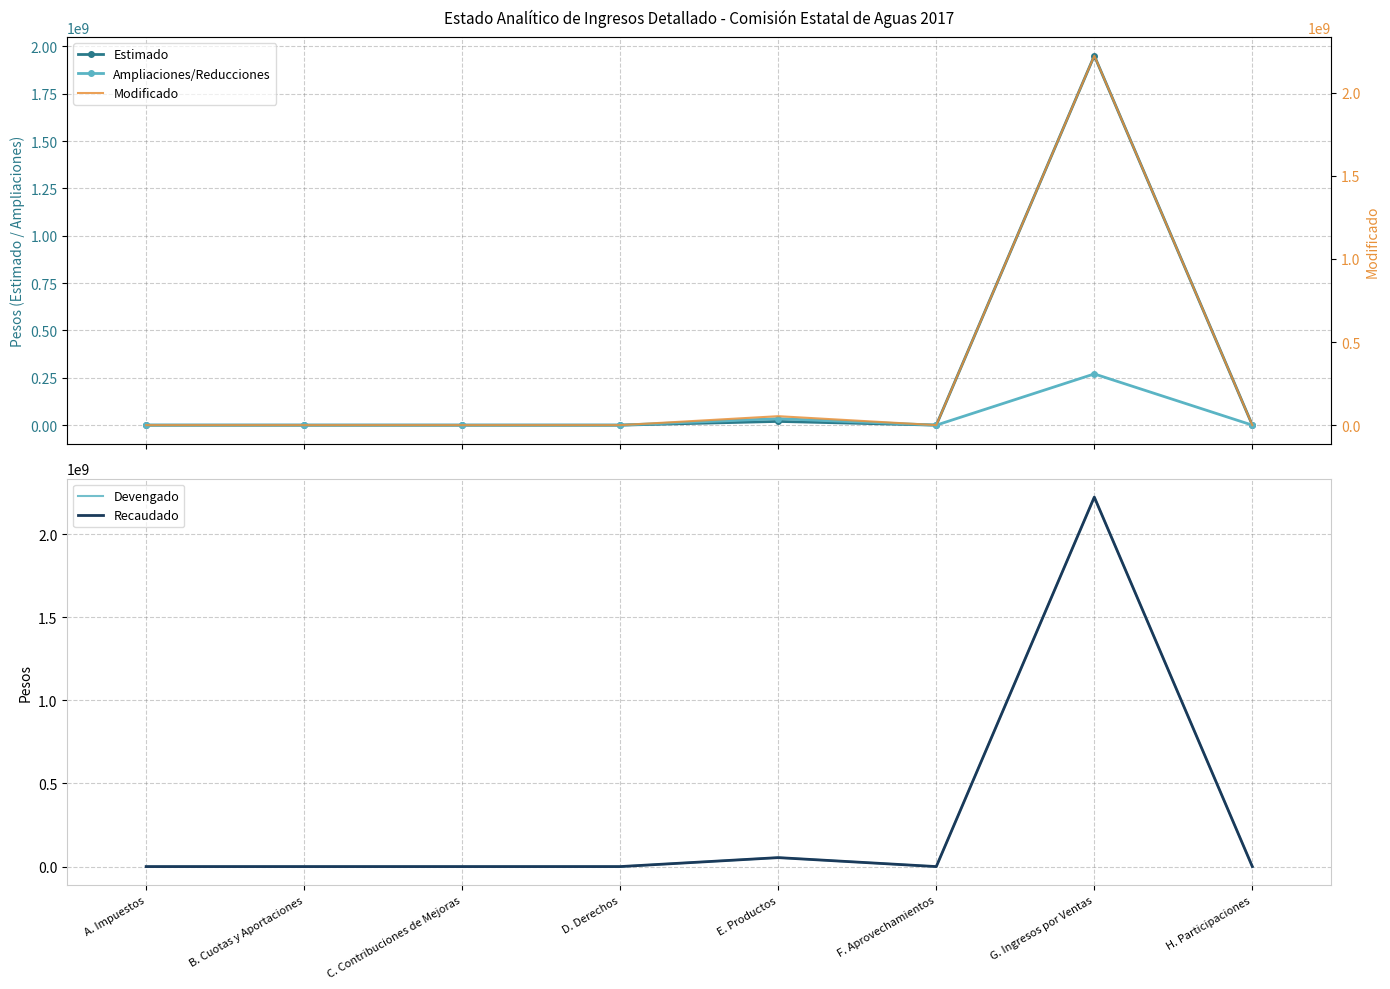

What is the greatest value displayed?

2222059234